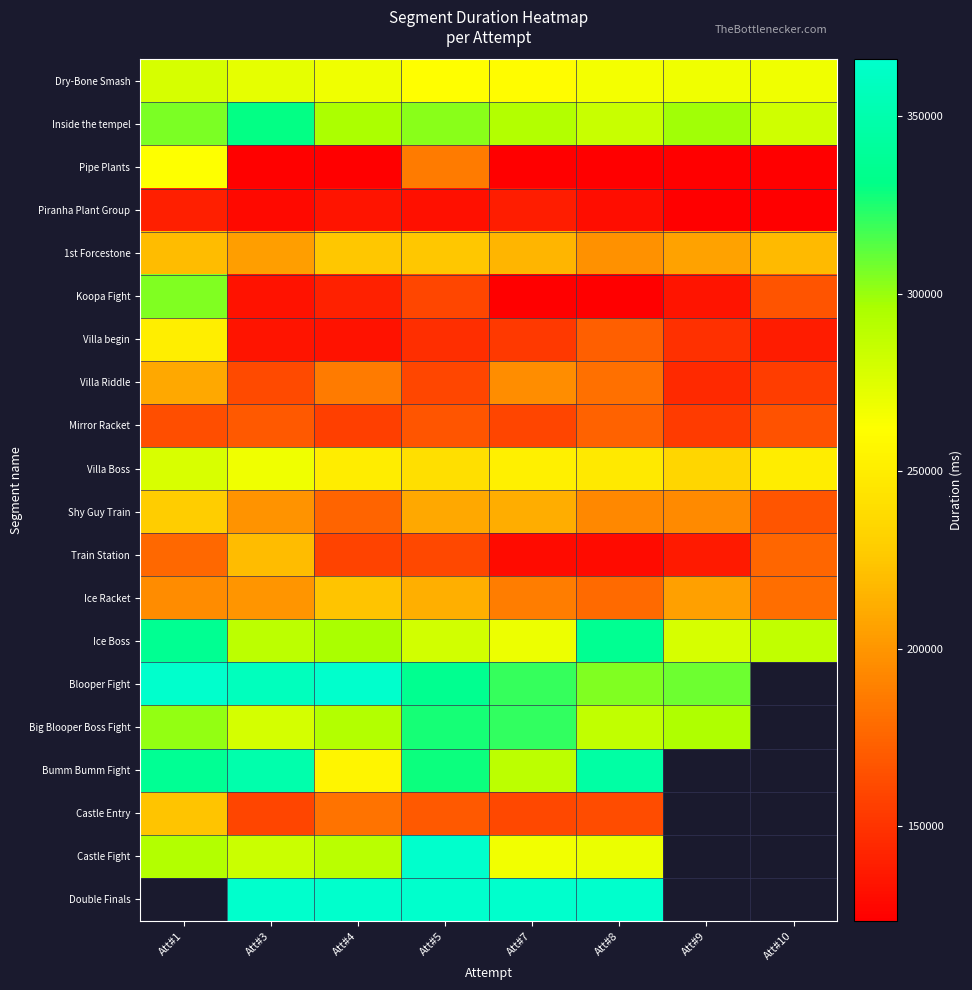

True or false: Piranha Plant Group has a value of 140142.0 at Att#1.

True